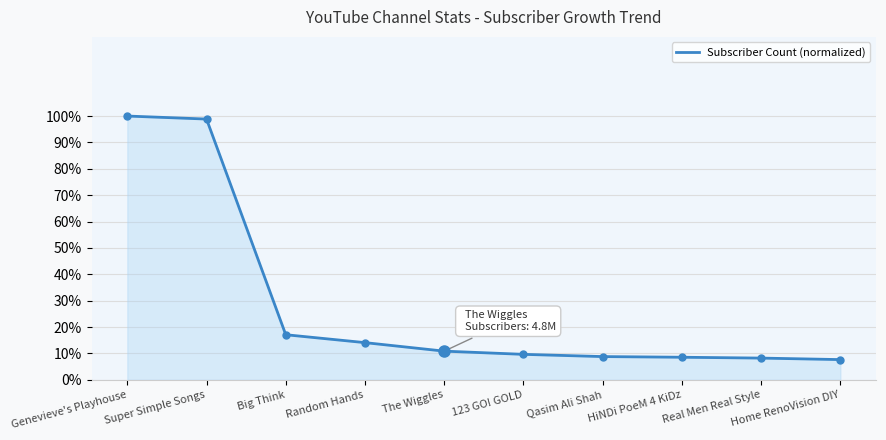

Between Big Think and The Wiggles, which is larger?

Big Think